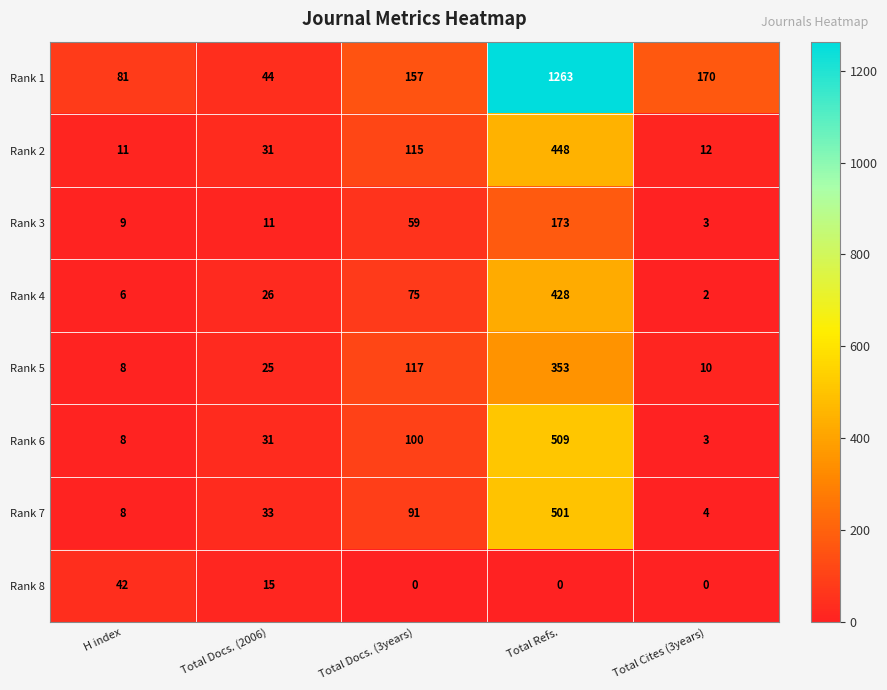

Rank the series by their maximum value, from lowest to highest.

Rank 8, Rank 3, Rank 5, Rank 4, Rank 2, Rank 7, Rank 6, Rank 1